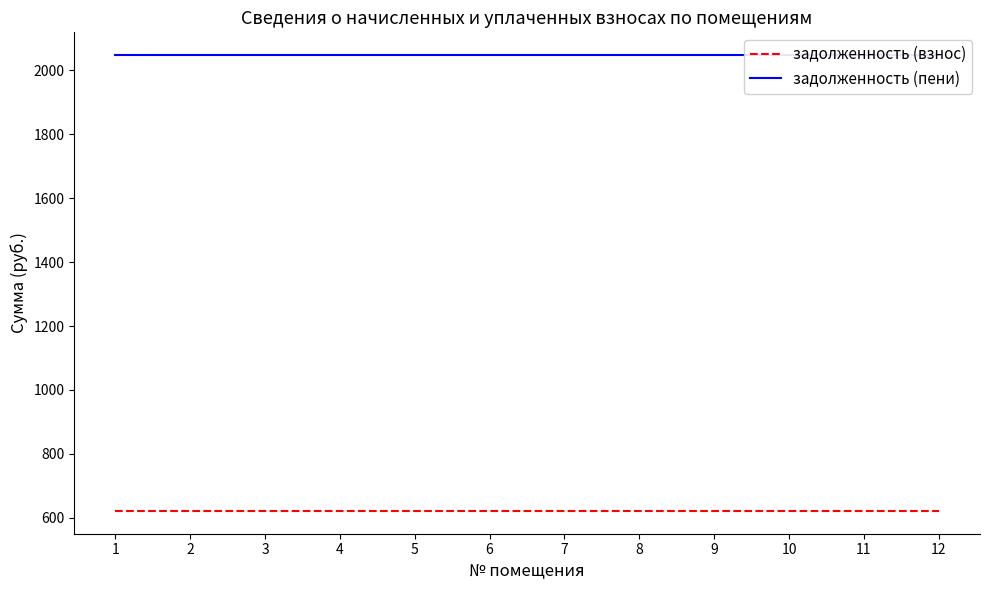

True or false: задолженность (пени) has more than 2 interior local peaks.

False